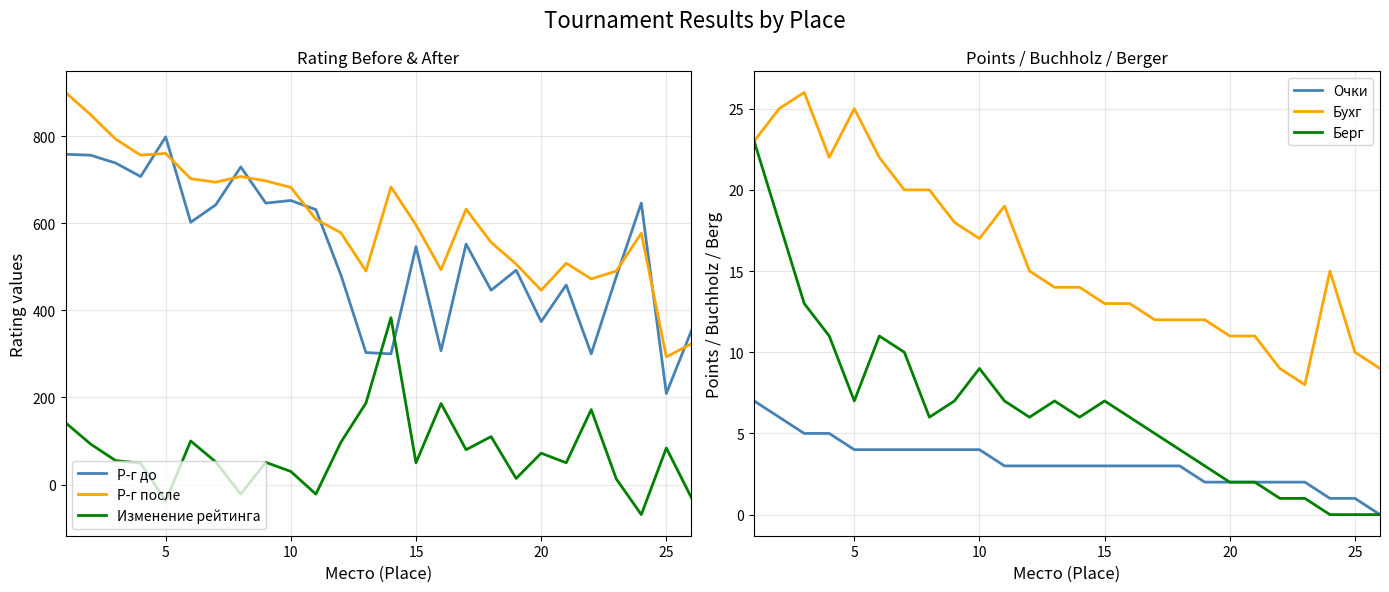

What is the average value of the Р-г до series?

535